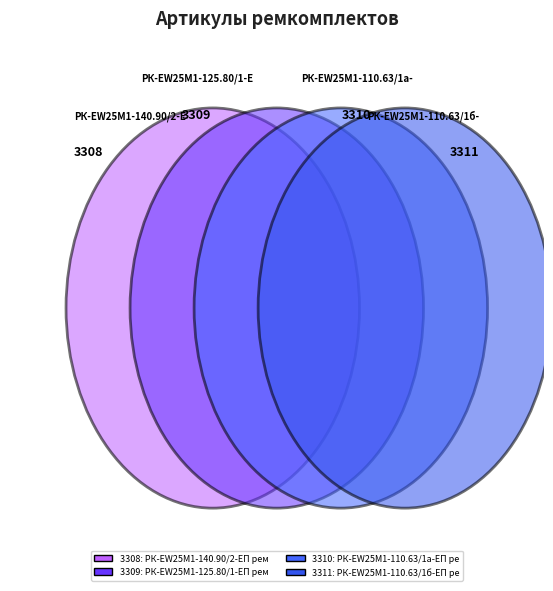

What percentage do РК-EW25M1-110.63/1б-ЕП ремкомплект and РК-EW25M1-125.80/1-ЕП ремкомплект together represent?

50.0%